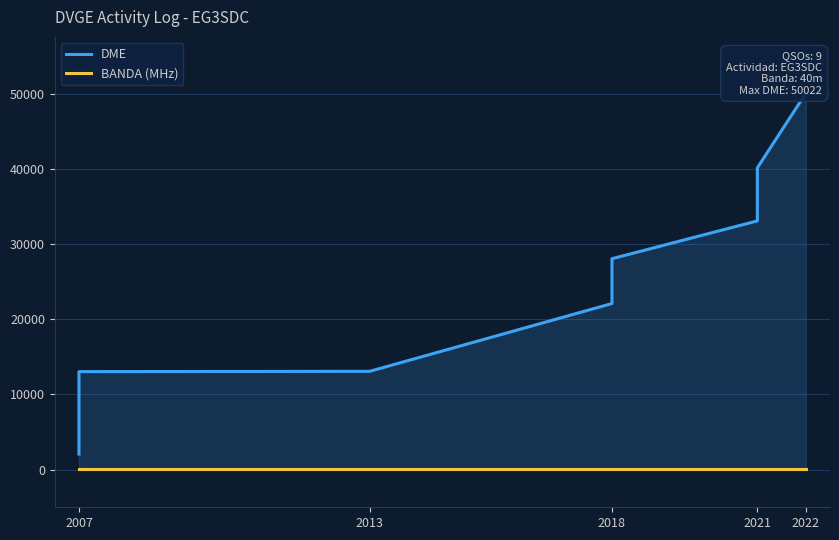

True or false: DME and BANDA (MHz) intersect in this chart.

False